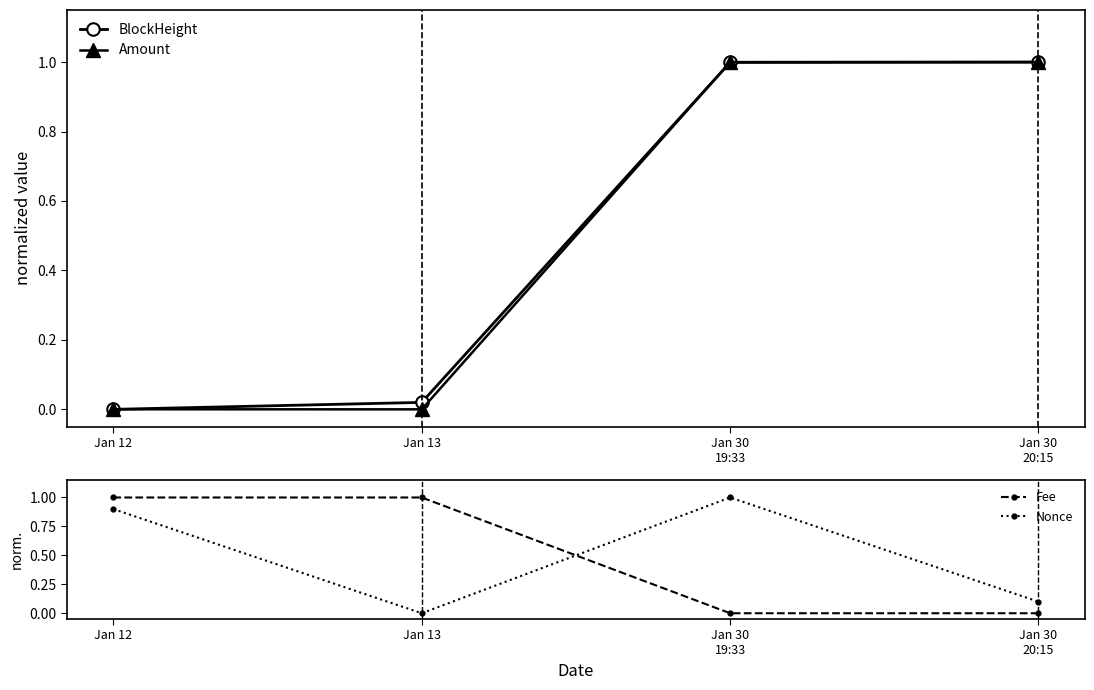

What position from the left is Jan 30
20:15?

4